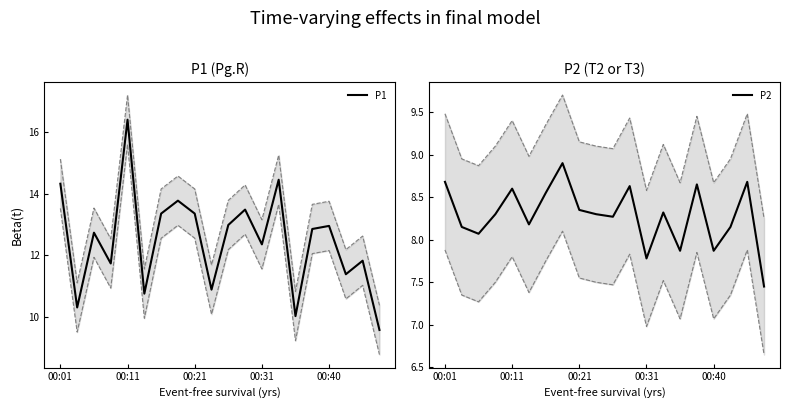

Does the chart display data point markers on the line(s)?

No